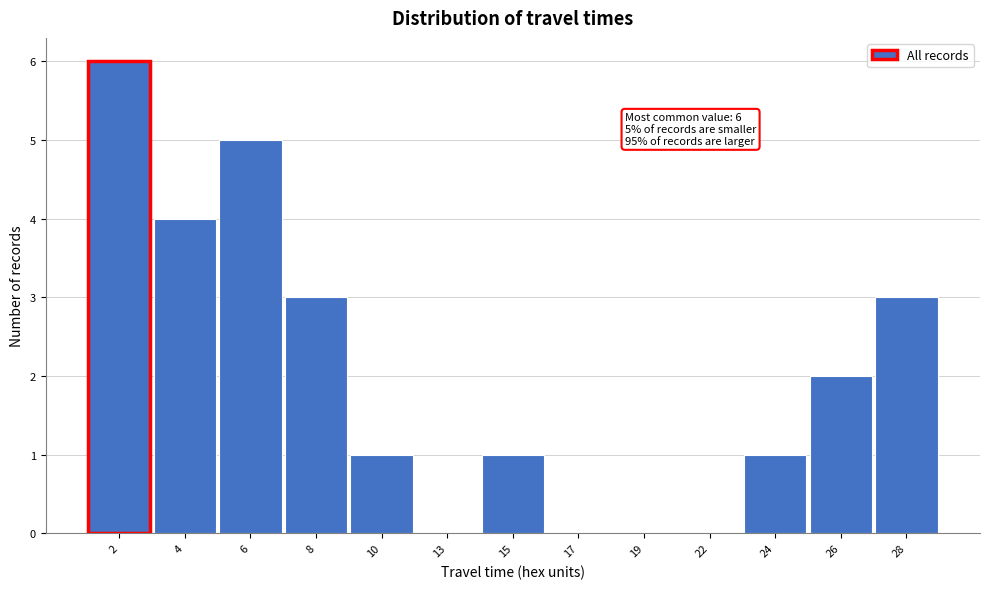

Reading left to right, transcribe all the data shown in this chart.

2=6	4=4	6=5	8=3	10=1	13=0	15=1	17=0	19=0	22=0	24=1	26=2	28=3